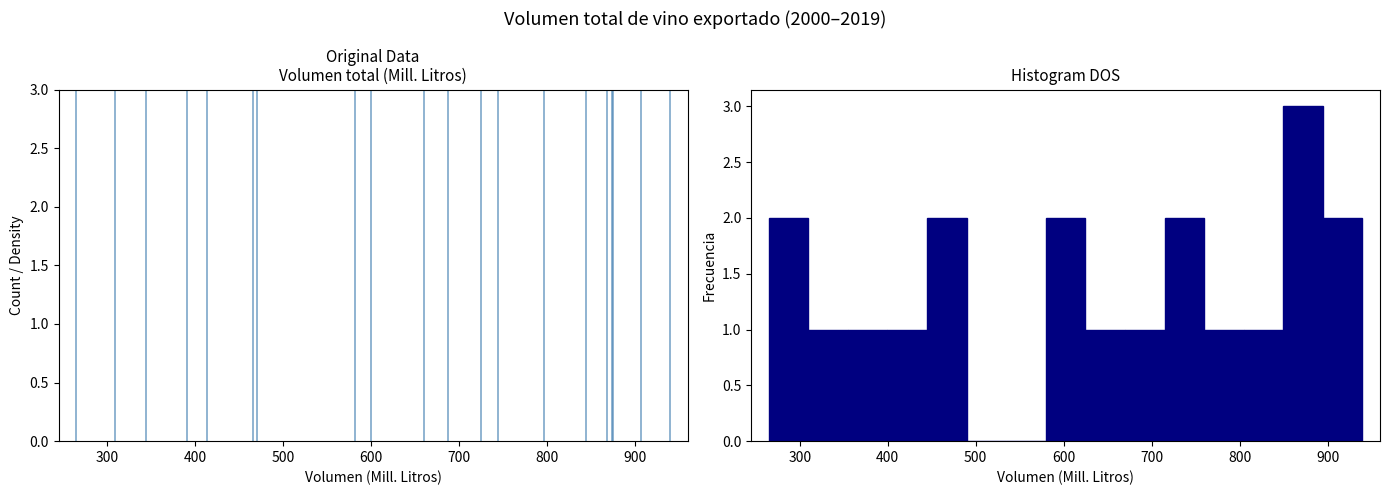

How tall is the bar that spans 620 to 670 on the x-axis? Neither the bar edges nor the heights are printed on the chart, so give them approximately, as read against the axes.

1